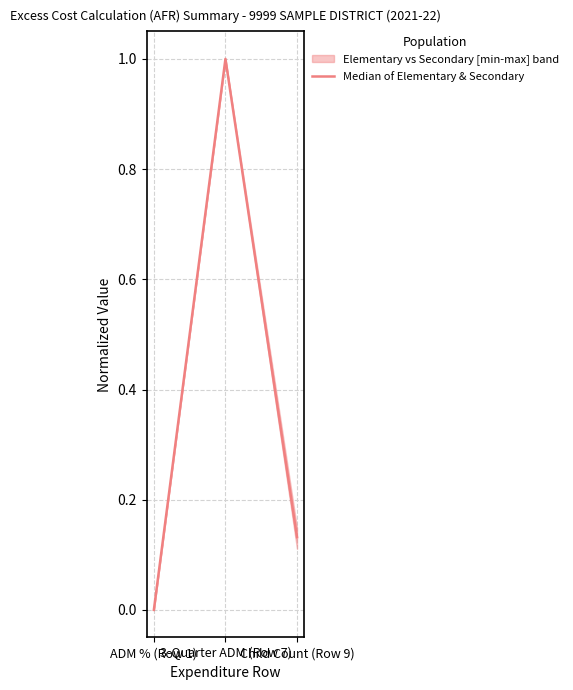

What is the label of the 3rd point from the right?

ADM % (Row 1)